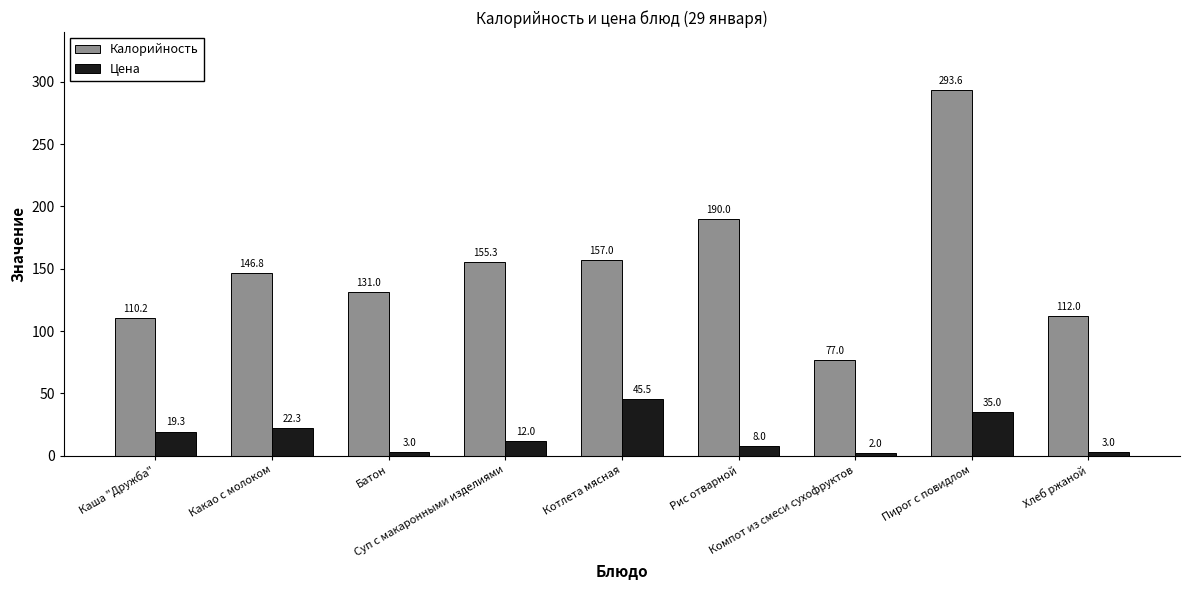

Which label corresponds to the smallest value in the chart?

Компот из смеси сухофруктов